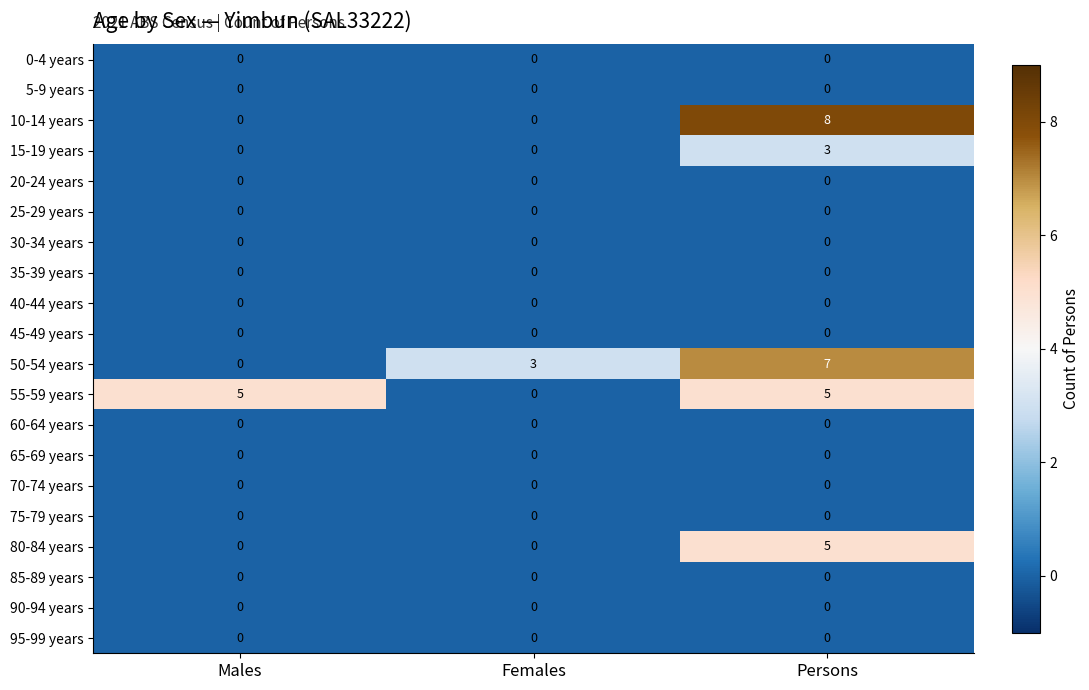

What value does the 80-84 years series have at Persons?

5